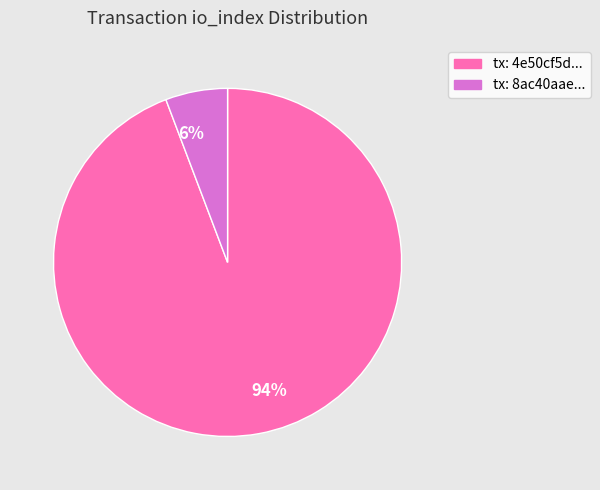

Do 6% and 94% together represent more than half of the pie?

Yes